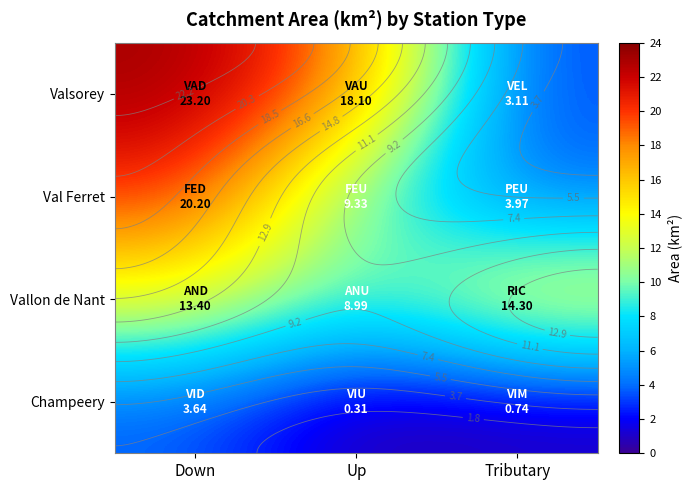

How many values in the Vallon de Nant series exceed 13?

2